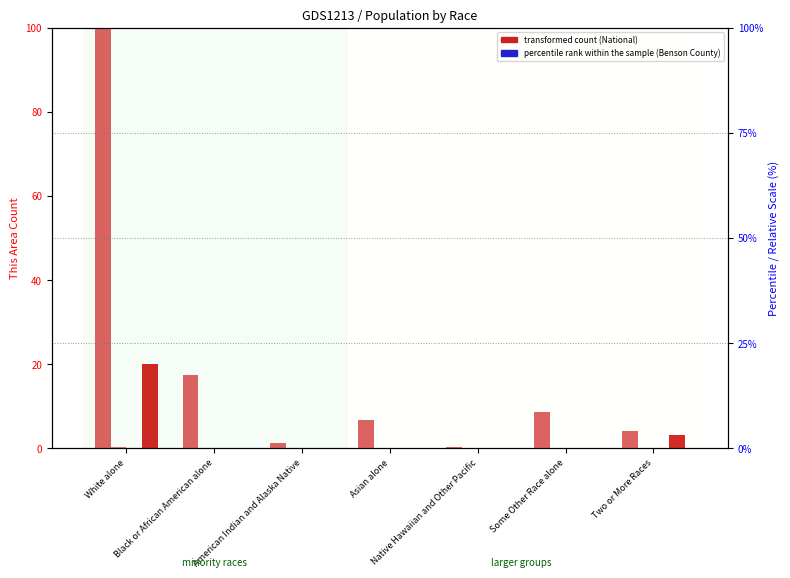

What is the label of the 5th bar from the left?

Native Hawaiian and Other Pacific